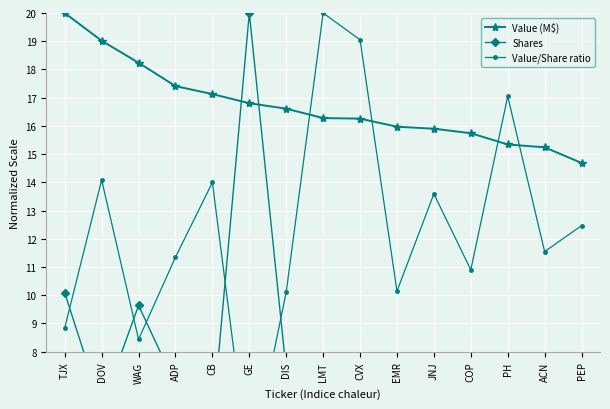

Reading left to right, list all the values displayed in this chart.

Value (M$): 20.0	19.0	18.2	17.4	17.1	16.8	16.6	16.3	16.3	16.0	15.9	15.7	15.3	15.2	14.7
Shares: 10.1	6.0	9.6	6.8	5.5	20.0	7.3	3.6	3.8	7.0	5.2	6.4	4.0	5.9	5.3
Value/Share ratio: 8.8	14.1	8.4	11.3	14.0	3.7	10.1	20.0	19.1	10.1	13.6	10.9	17.0	11.5	12.5